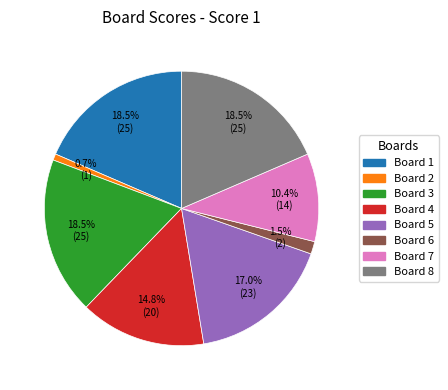

Is there any slice that represents more than half of the pie?

No